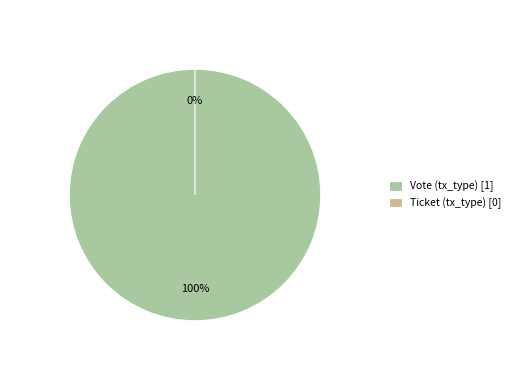

Count the number of slices in the pie.

2